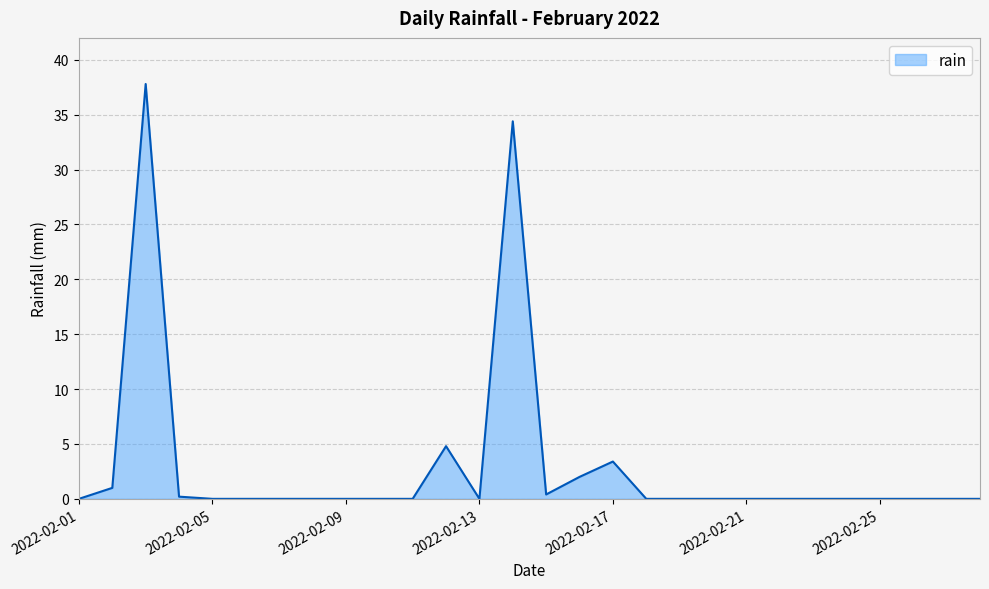

What is the greatest value displayed?

37.8